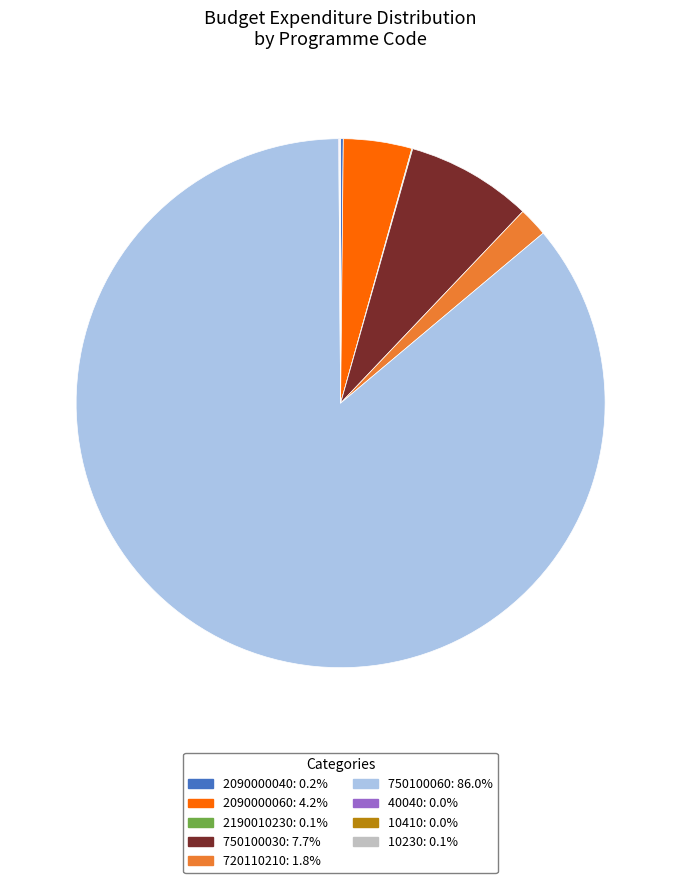

Which slice is the largest?

750100060